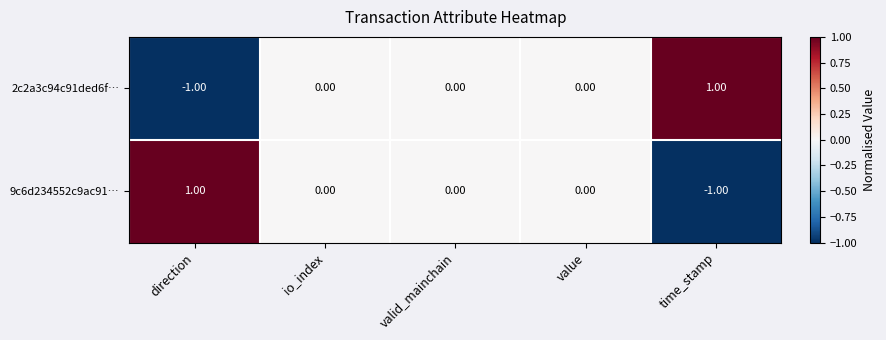

Is the value of 9c6d234552c9ac91⋯ at direction greater than the value of 2c2a3c94c91ded6f⋯ at io_index?

Yes